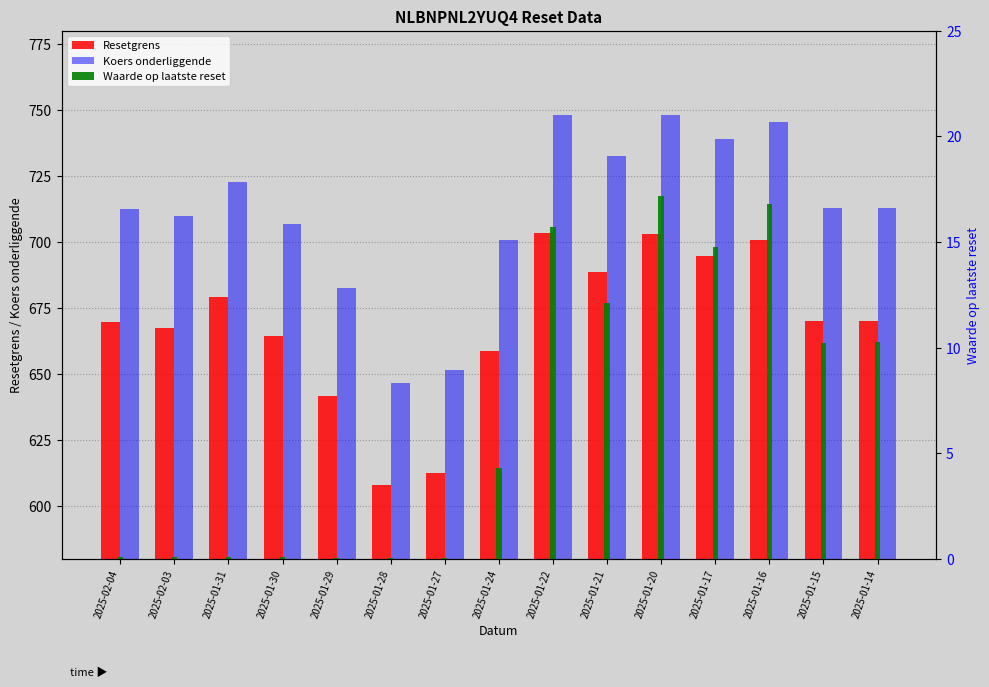

Is it true that Resetgrens equals 1008.6 at 2025-01-30?

False